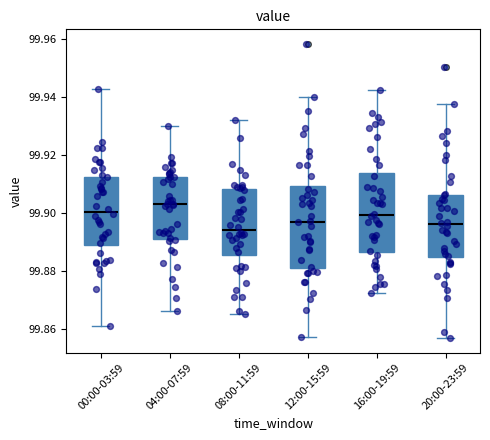

Where does the upper whisker of the box for 08:00-11:59 end on the y-axis? The values are not printed on the chart, so give them approximately, as read against the axis.

99.932